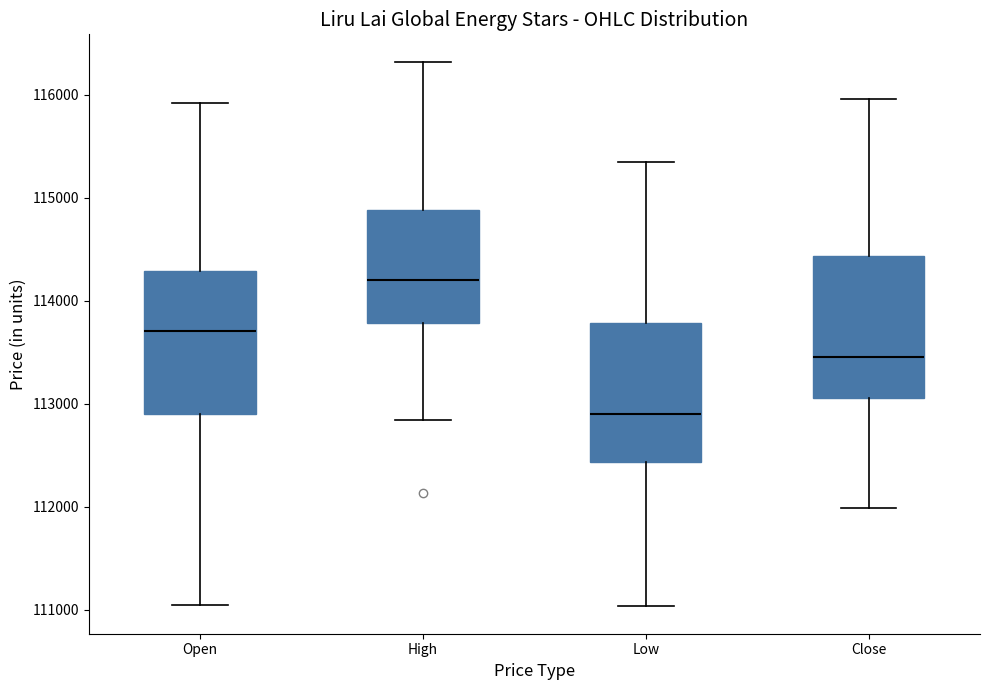

Reading left to right, read every box against the y-axis: the position of its median line, the range the box covers, and the ends of its whiskers. The values are not printed on the chart, so give them approximately, as read against the axis.

Open: median 113700, box 112900 to 114300, whiskers 111000 to 115900
High: median 114200, box 113800 to 114900, whiskers 112800 to 116300
Low: median 112900, box 112400 to 113800, whiskers 111000 to 115300
Close: median 113500, box 113100 to 114400, whiskers 112000 to 116000